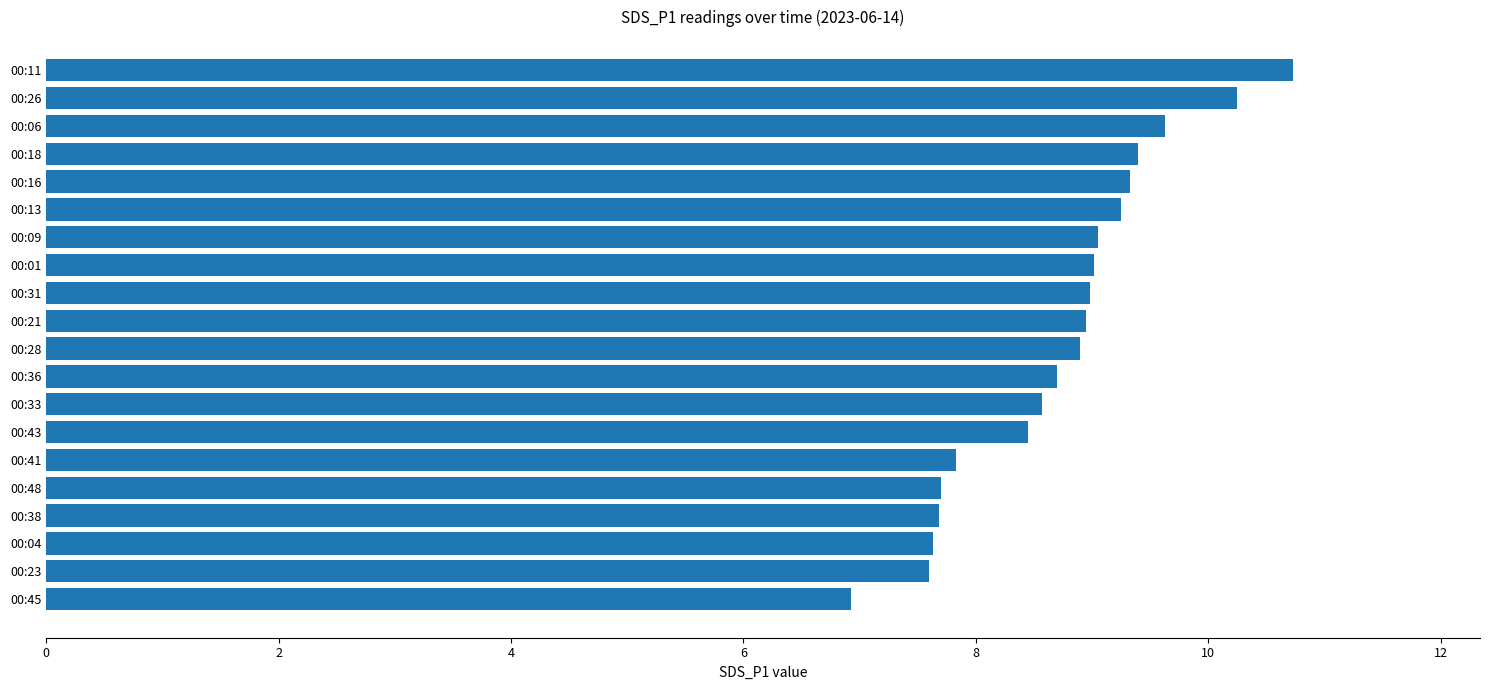

What is the sum of the values at 00:48 and 00:16?

17.0